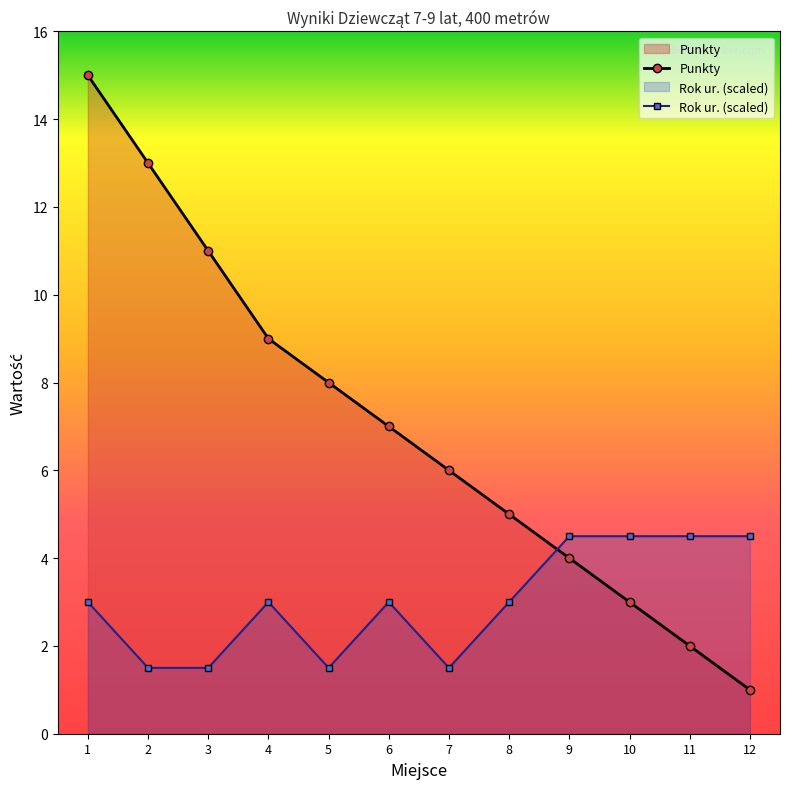

Does the chart have visible grid lines?

No